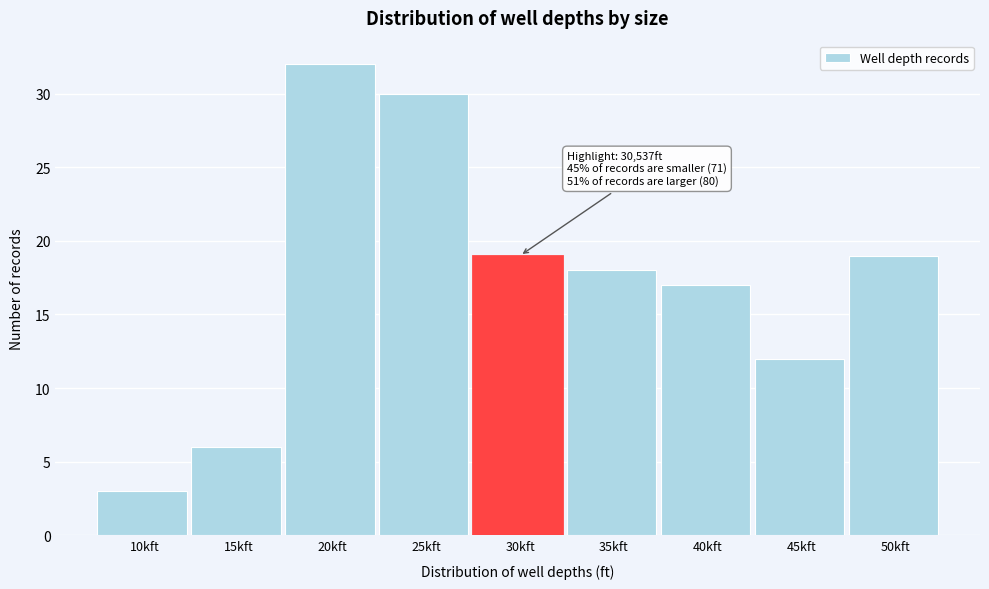

Reading left to right, transcribe all the data shown in this chart.

3	6	32	30	19	18	17	12	19